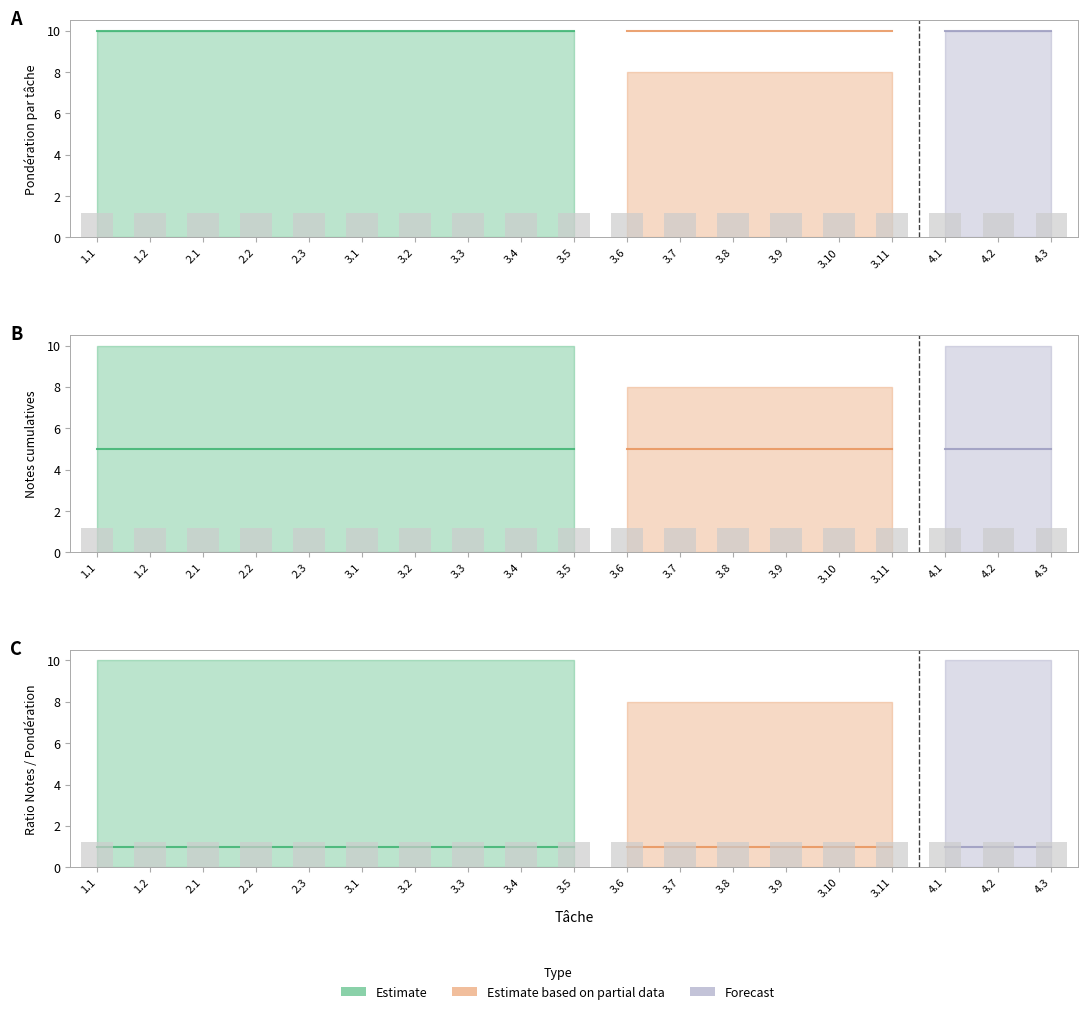

What is the label of the 11th bar from the right?

3.4